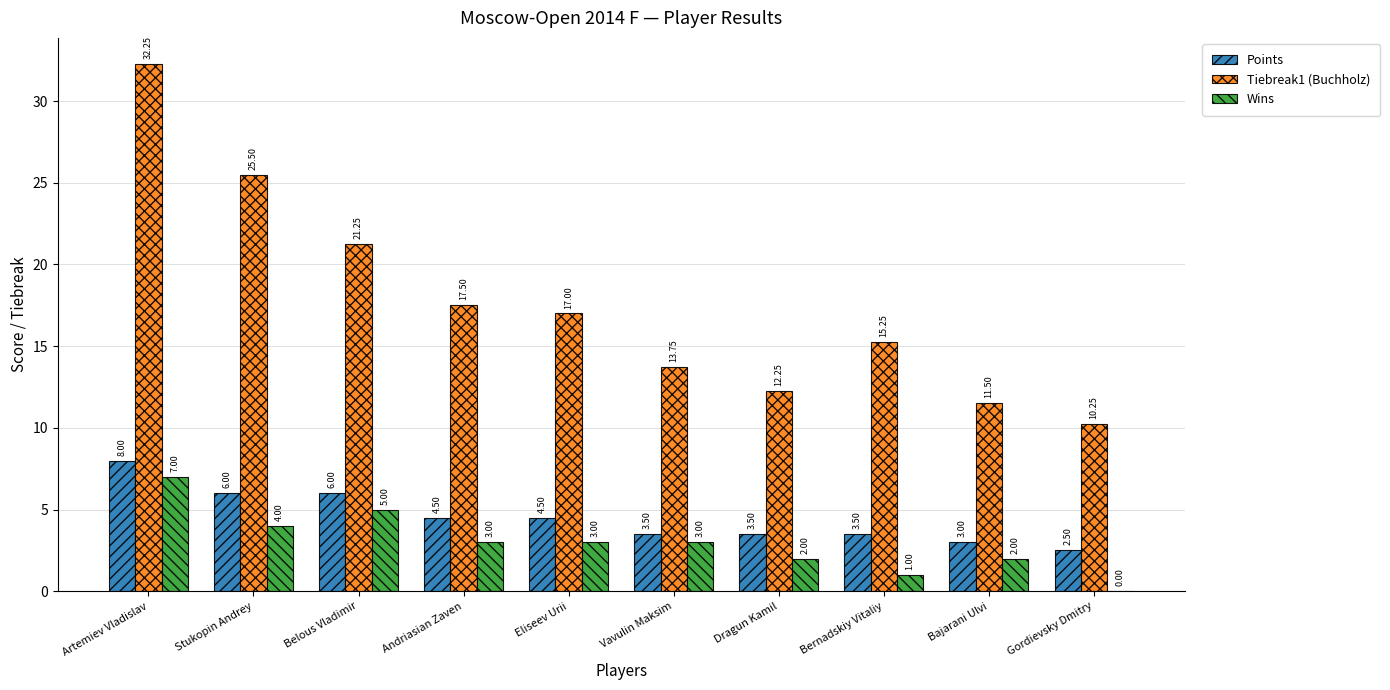

Between Artemiev Vladislav and Bajarani Ulvi, which series saw the biggest shift?

Tiebreak1 (Buchholz)